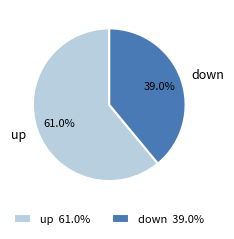

Which has a higher value, up or down?

up